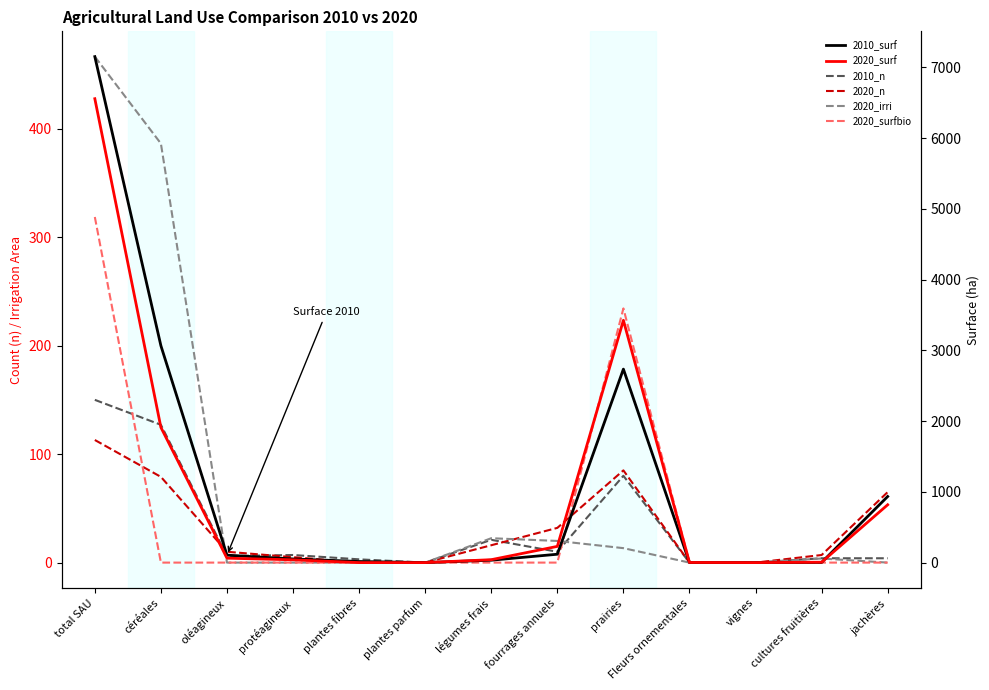

What is the average value of the 2020_surfbio series?

42.5